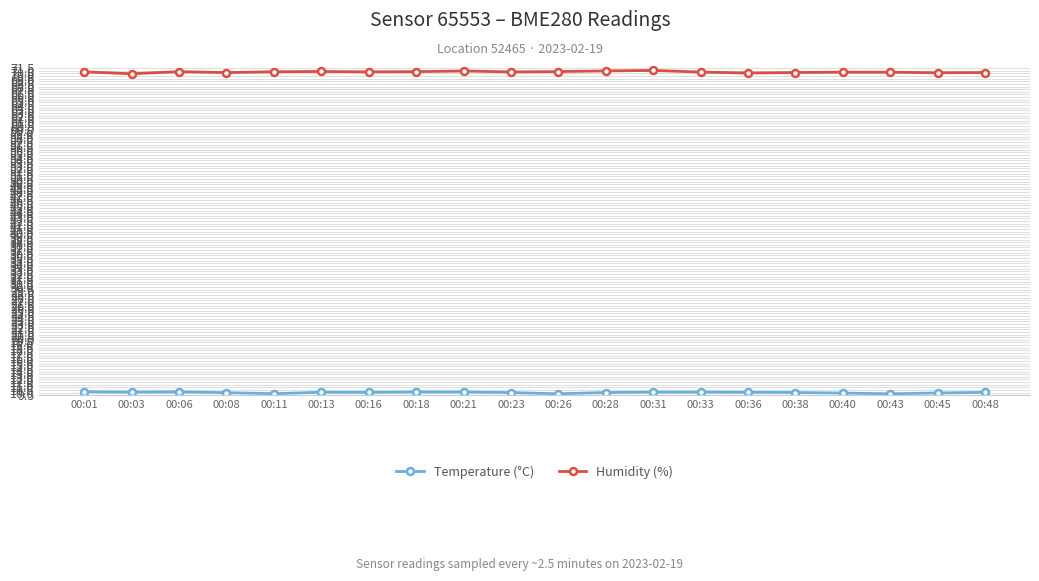

What is the minimum value shown in the chart?

9.8